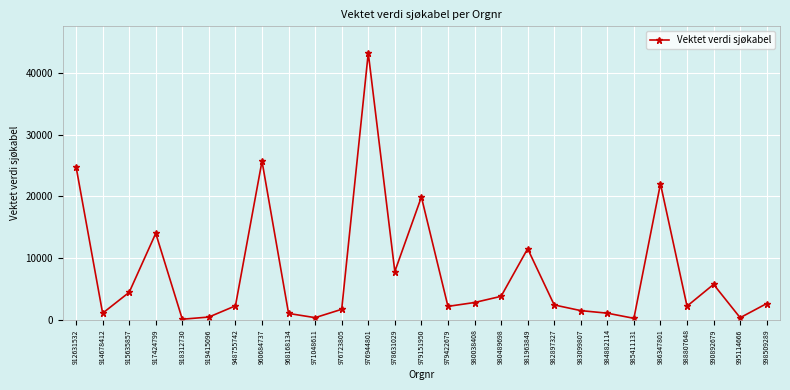

What is the smallest value displayed?

61.4